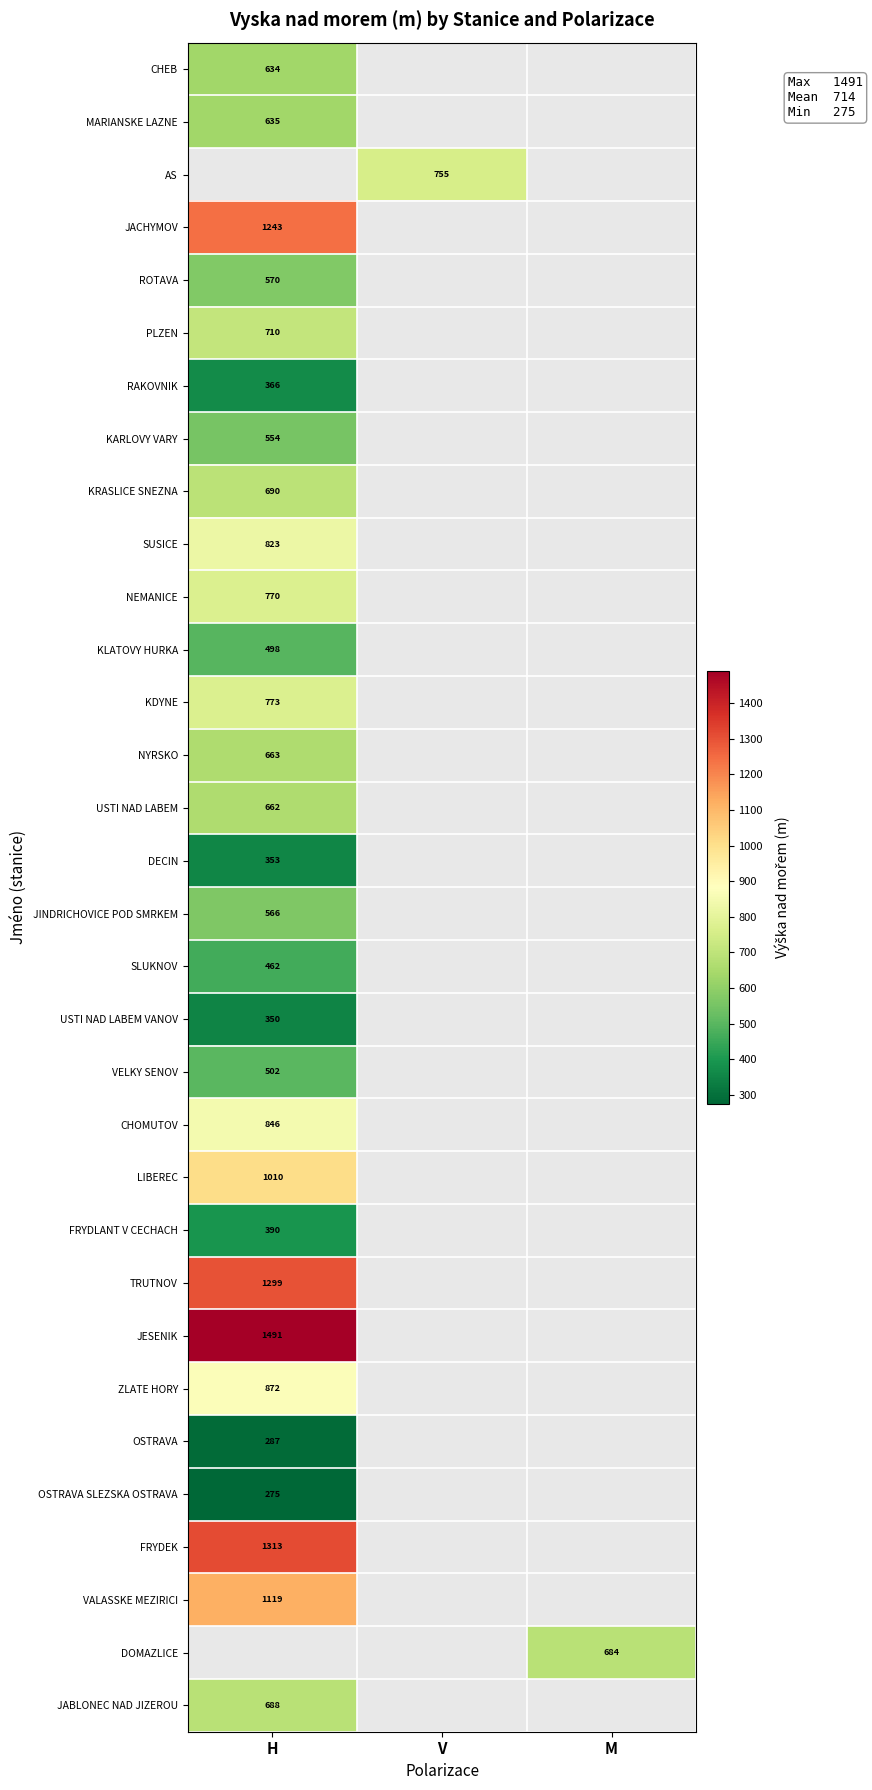

The DECIN series shows 536 at H. True or false?

False